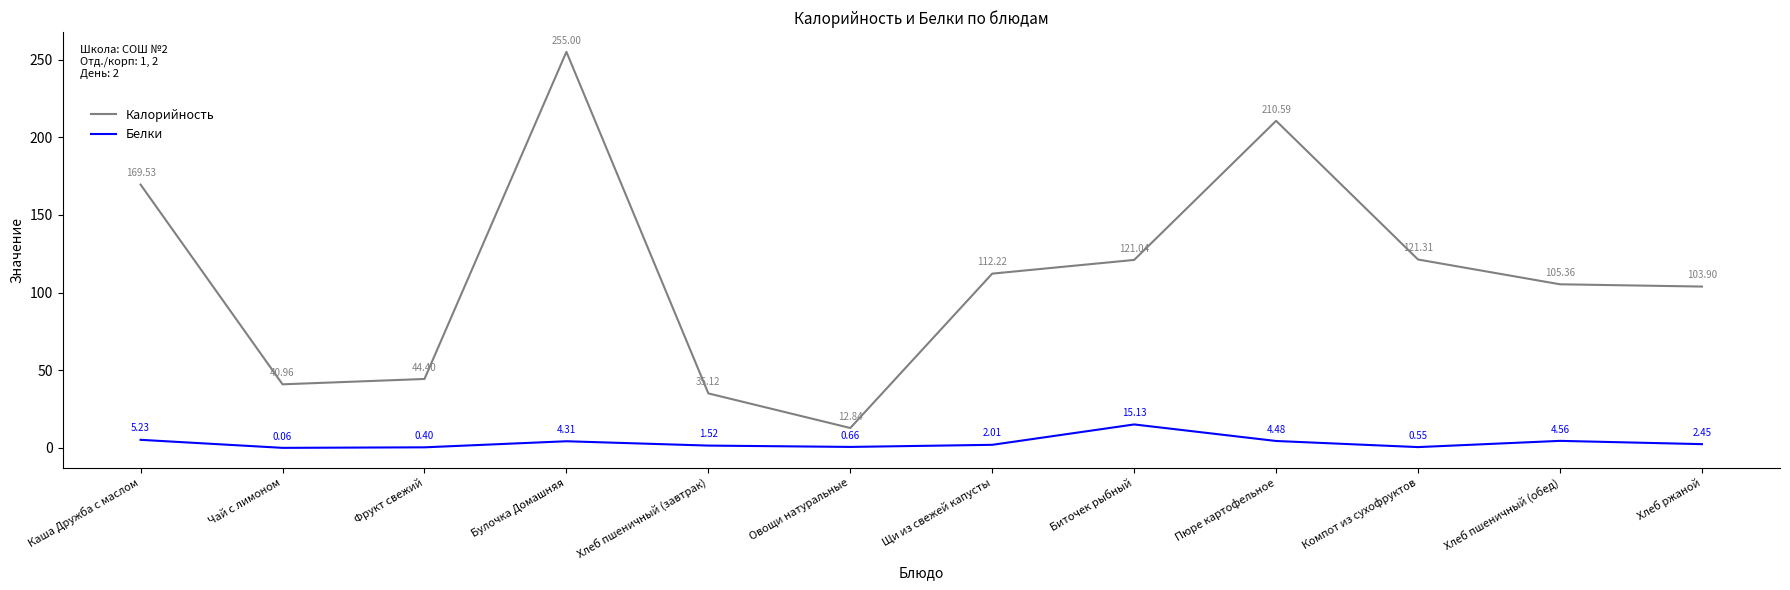

Count the number of data series in this chart.

2